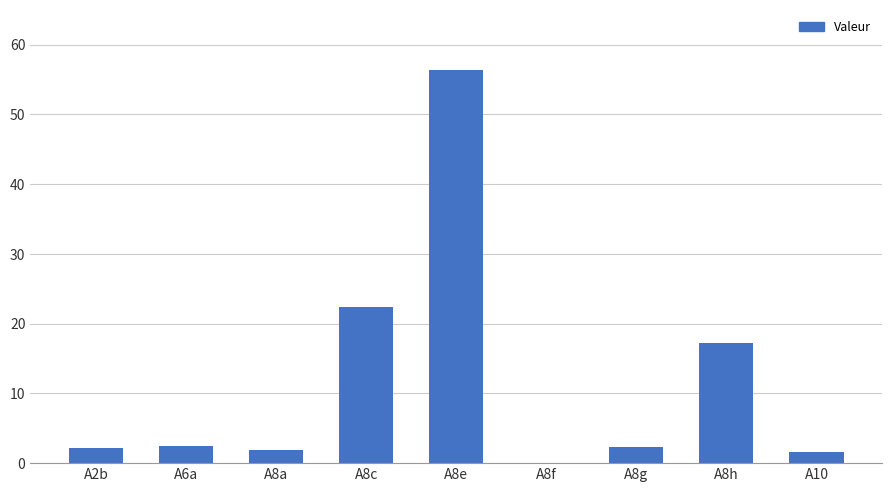

What is the sum of the values at A8e and A8a?

58.1